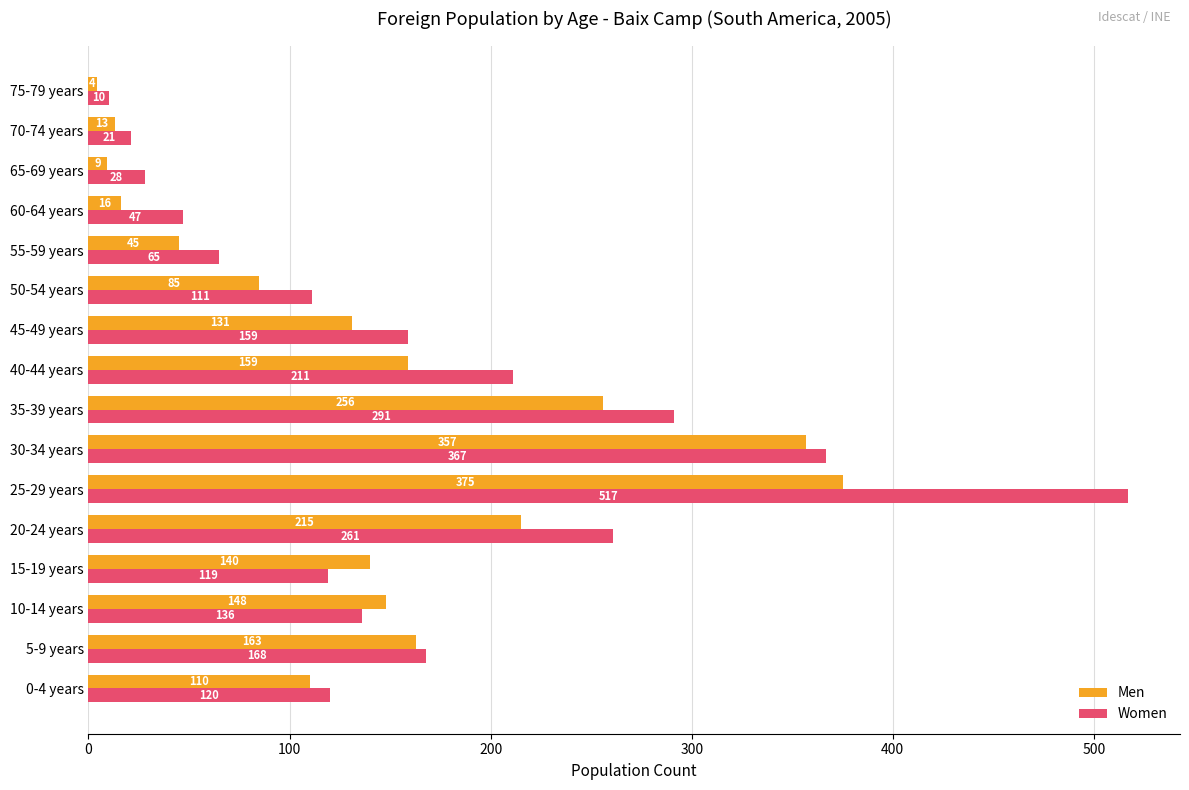

Rank the series at 10-14 years from highest to lowest value.

Men, Women